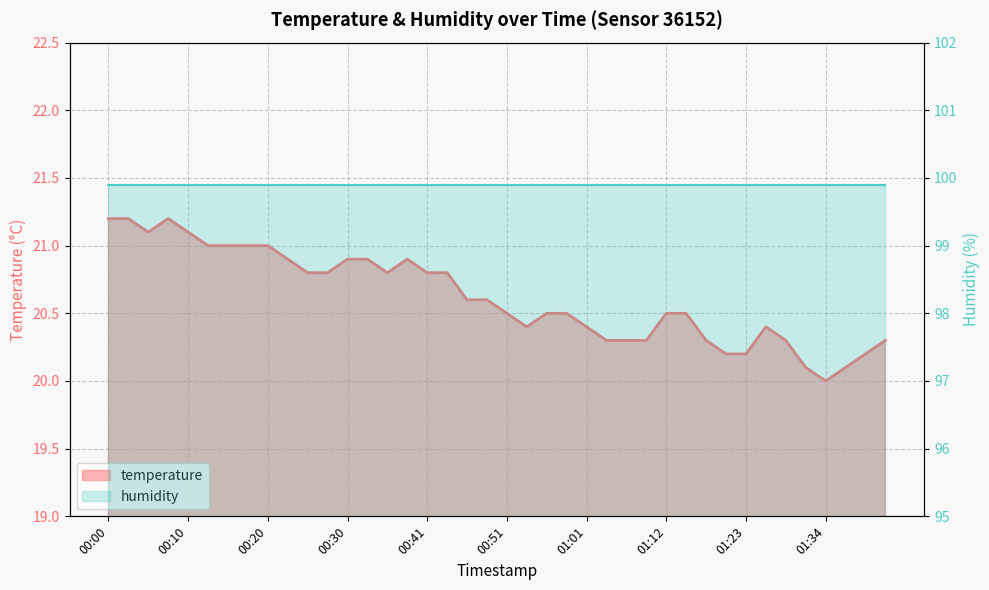

Rank the categories by value from lowest to highest.

01:34, 01:32, 01:37, 01:21, 01:23, 01:39, 01:04, 01:07, 01:09, 01:18, 01:29, 01:42, 00:54, 01:01, 01:26, 00:51, 00:56, 00:59, 01:12, 01:15, 00:46, 00:49, 00:26, 00:28, 00:36, 00:41, 00:44, 00:23, 00:30, 00:33, 00:38, 00:13, 00:15, 00:18, 00:20, 00:05, 00:10, 00:00, 00:03, 00:08